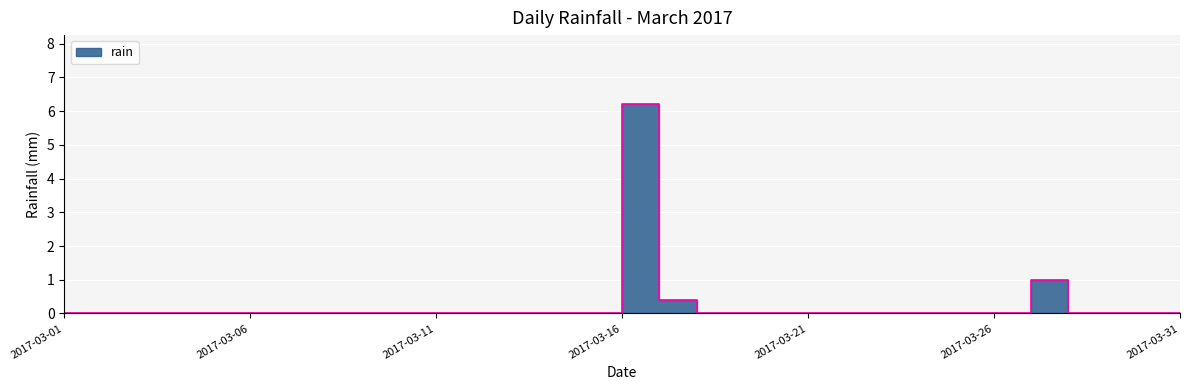

True or false: there are more than 0 points higher than both neighbors.

True